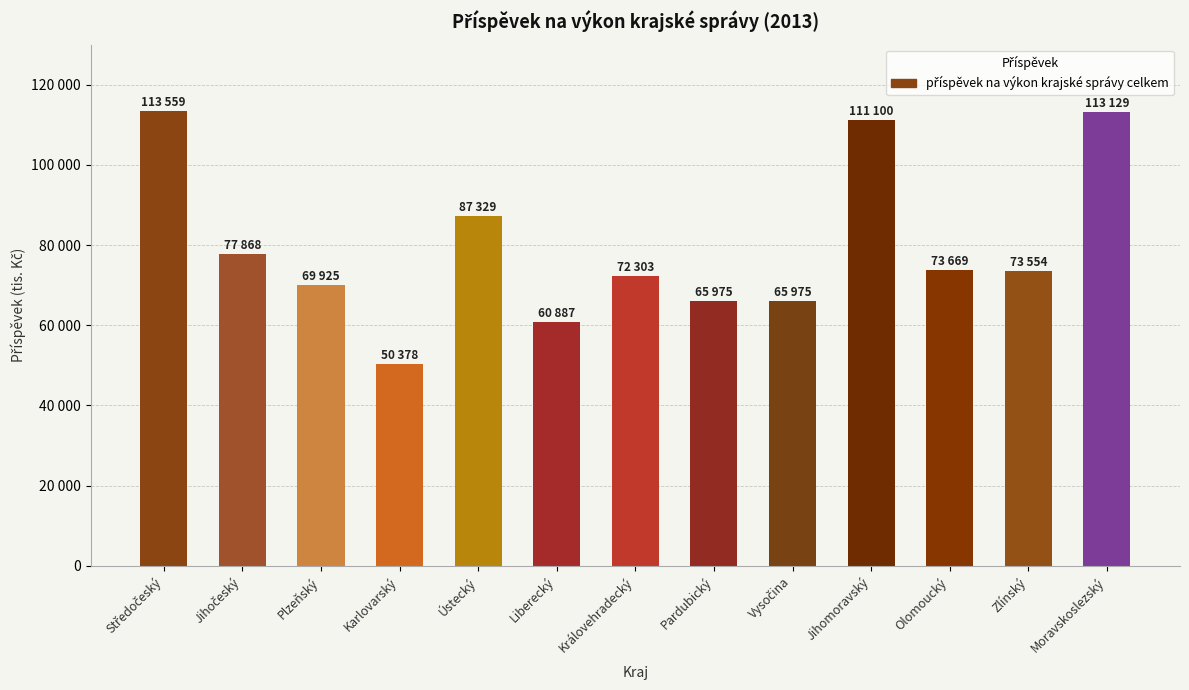

Does the chart contain any negative values?

No